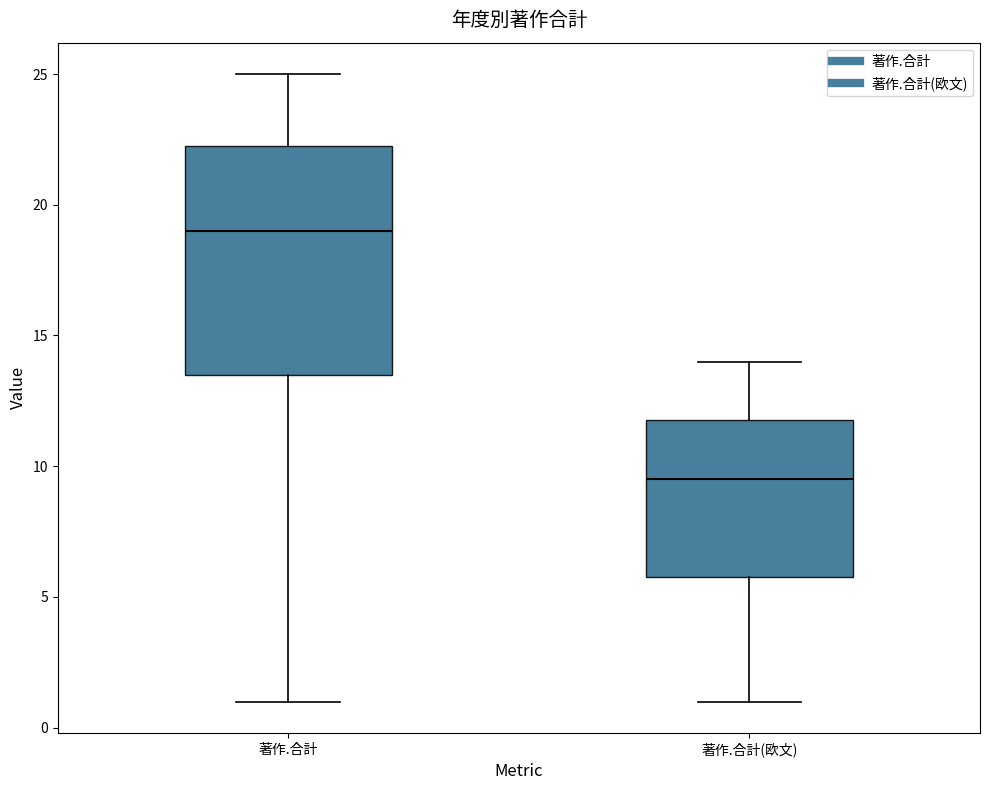

Where is the upper edge of the box for 著作.合計(欧文) on the y-axis? The values are not printed on the chart, so give them approximately, as read against the axis.

12.0